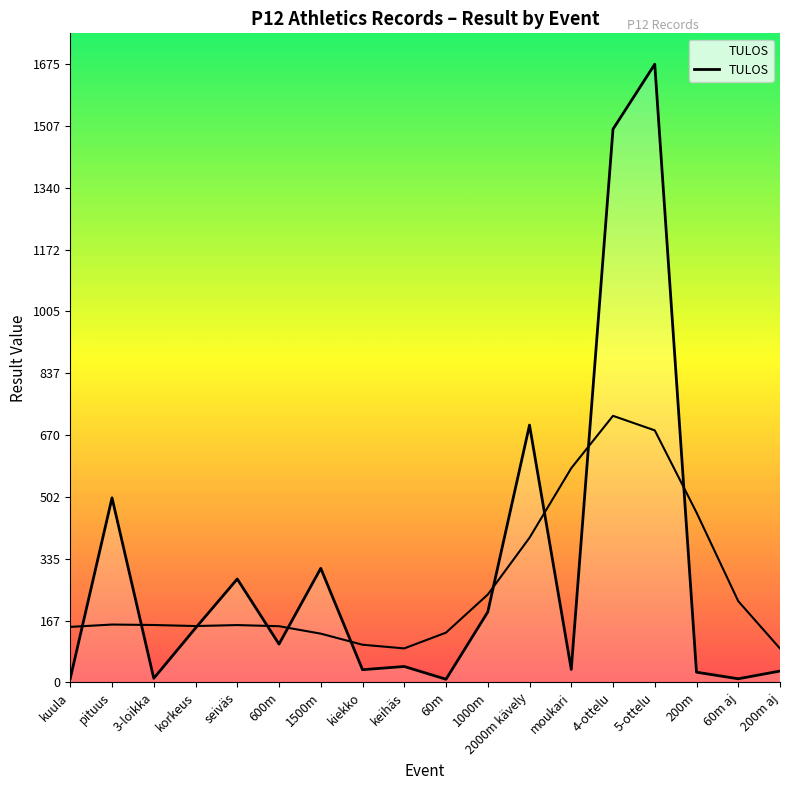

List the labels in order of value, largest first.

5-ottelu, 4-ottelu, 2000m kävely, pituus, 1500m, seiväs, 1000m, korkeus, 600m, keihäs, moukari, kiekko, 200m aj, 200m, 3-loikka, kuula, 60m aj, 60m